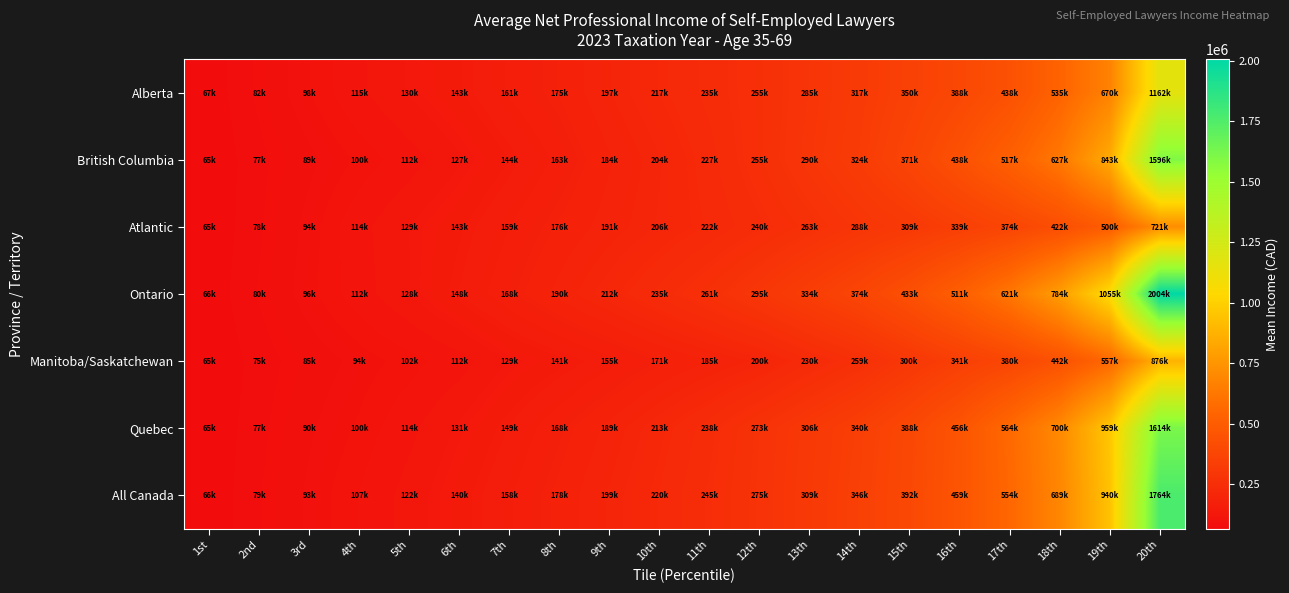

Reading left to right, what are all the values shown in this chart?

Alberta: 1st=67100	2nd=82110	3rd=98755	4th=115755	5th=130600	6th=143555	7th=161310	8th=175745	9th=197060	10th=217100	11th=235650	12th=255980	13th=285445	14th=317110	15th=350885	16th=388210	17th=438675	18th=535995	19th=670740	20th=1162475
British Columbia: 1st=65795	2nd=77835	3rd=89235	4th=100705	5th=112785	6th=127855	7th=144575	8th=163085	9th=184885	10th=204100	11th=227055	12th=255980	13th=290830	14th=324120	15th=371525	16th=438320	17th=517625	18th=627450	19th=843130	20th=1596070
Atlantic: 1st=65985	2nd=78885	3rd=94815	4th=114165	5th=129675	6th=143055	7th=159765	8th=176650	9th=191860	10th=206605	11th=222010	12th=240460	13th=263370	14th=288805	15th=309655	16th=339965	17th=374370	18th=422720	19th=500510	20th=721690
Ontario: 1st=66910	2nd=80975	3rd=96585	4th=112365	5th=128985	6th=148820	7th=168125	8th=190395	9th=212050	10th=235425	11th=261640	12th=295035	13th=334200	14th=374415	15th=433200	16th=511910	17th=621750	18th=784670	19th=1055890	20th=2004920
Manitoba/Saskatchewan: 1st=65145	2nd=75915	3rd=85565	4th=94690	5th=102880	6th=112795	7th=129960	8th=141340	9th=155370	10th=171660	11th=185665	12th=200275	13th=230385	14th=259550	15th=300650	16th=341150	17th=380130	18th=442185	19th=557755	20th=876840
Quebec: 1st=65885	2nd=77790	3rd=90255	4th=100595	5th=114705	6th=131460	7th=149105	8th=168855	9th=189980	10th=213340	11th=238840	12th=273155	13th=306035	14th=340850	15th=388665	16th=456090	17th=564360	18th=700515	19th=959415	20th=1614840
All Canada: 1st=66365	2nd=79505	3rd=93300	4th=107040	5th=122880	6th=140040	7th=158390	8th=178230	9th=199125	10th=220905	11th=245370	12th=275825	13th=309650	14th=346905	15th=392510	16th=459720	17th=554515	18th=689265	19th=940680	20th=1764415